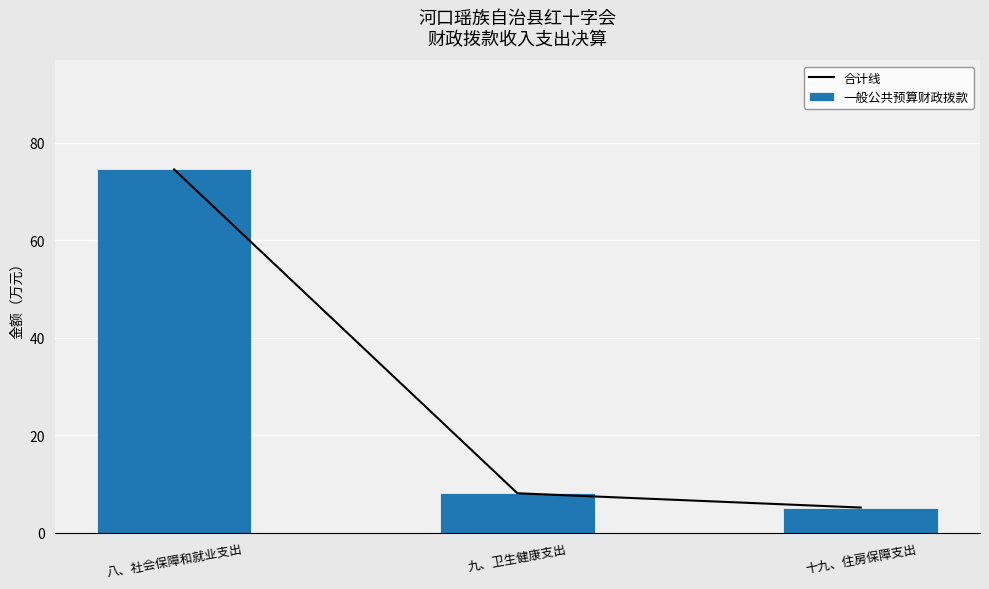

What value does the 一般公共预算财政拨款 series have at 九、卫生健康支出?

8.1